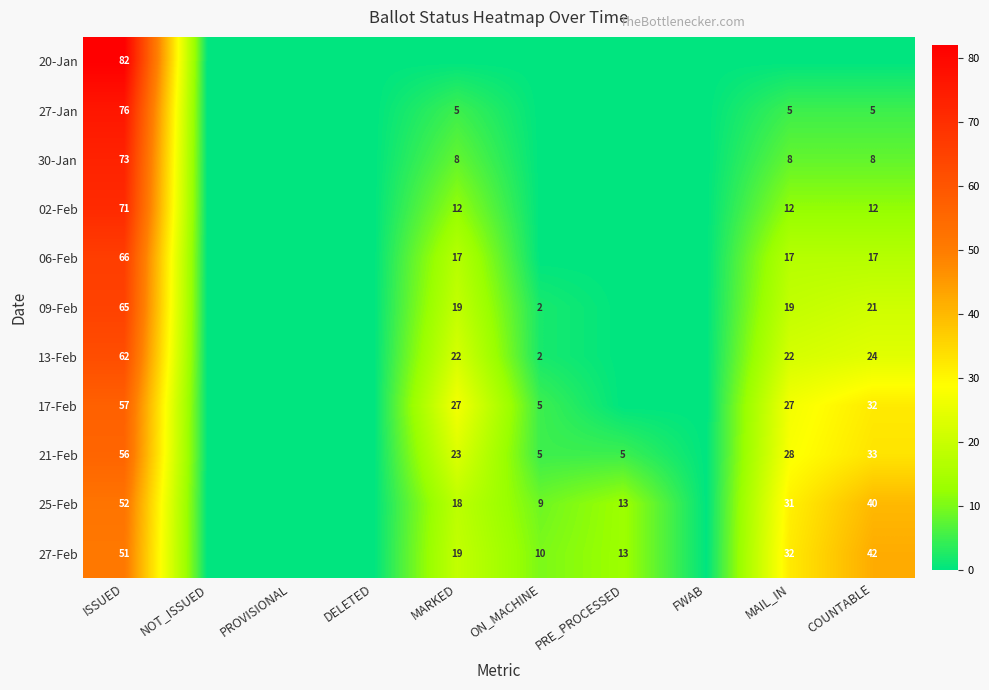

Which series has the largest total across all categories?

27-Feb